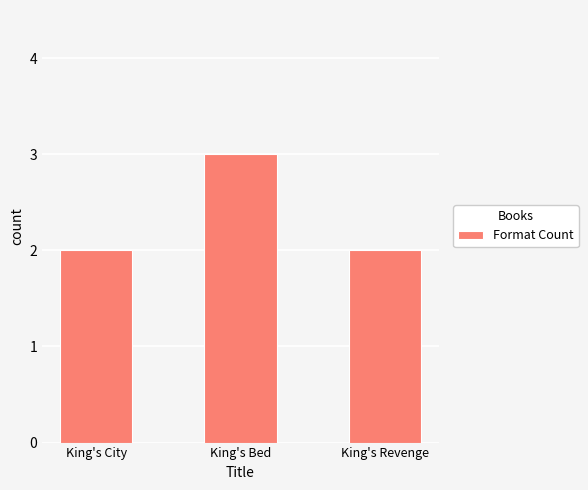

Is it true that the value at King's City is 2?

True